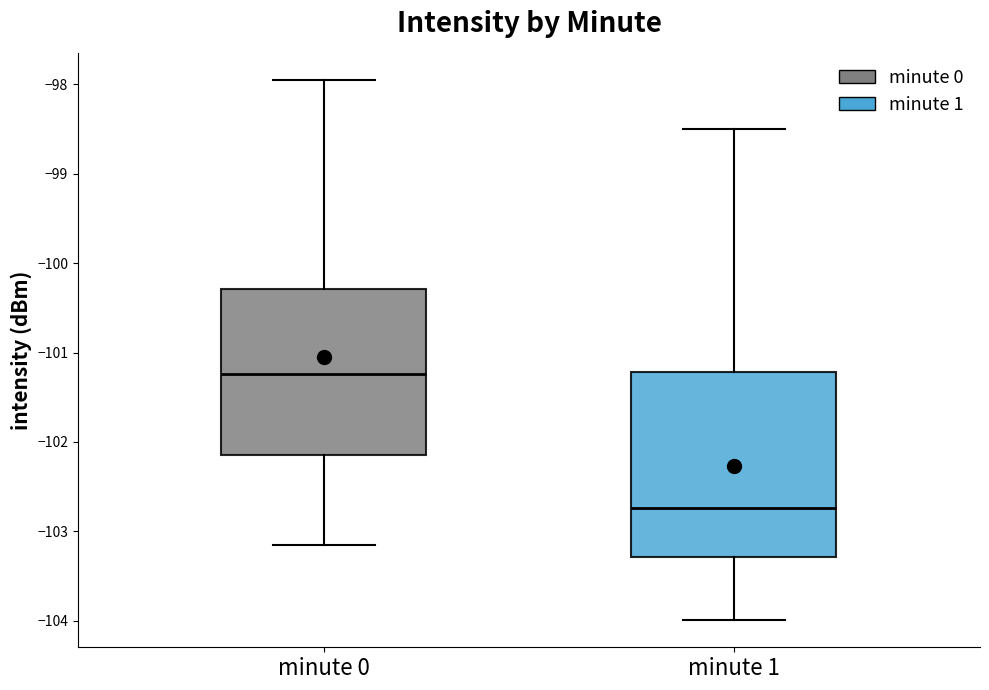

Which box is the tallest, from its lower edge to its upper edge?

minute 1